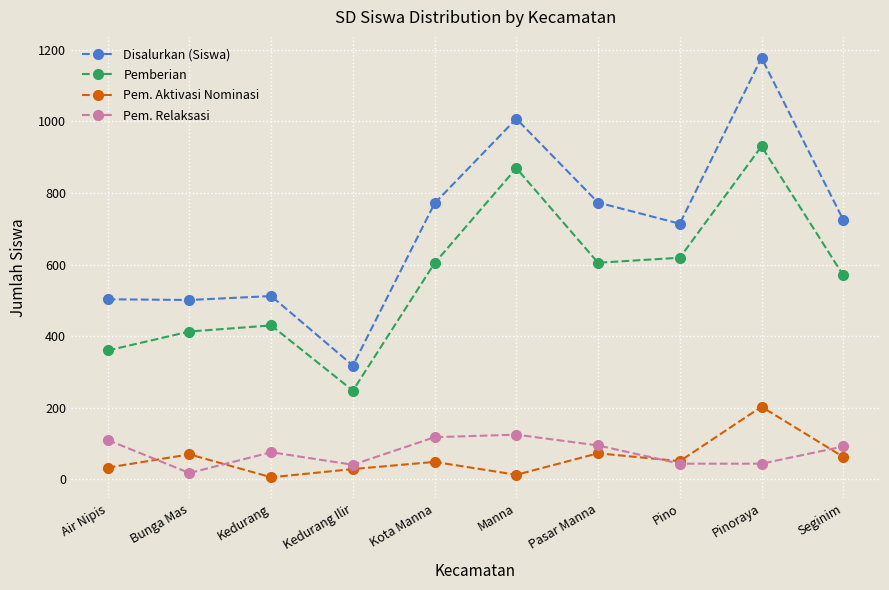

Which series has the widest spread of values?

Disalurkan (Siswa)